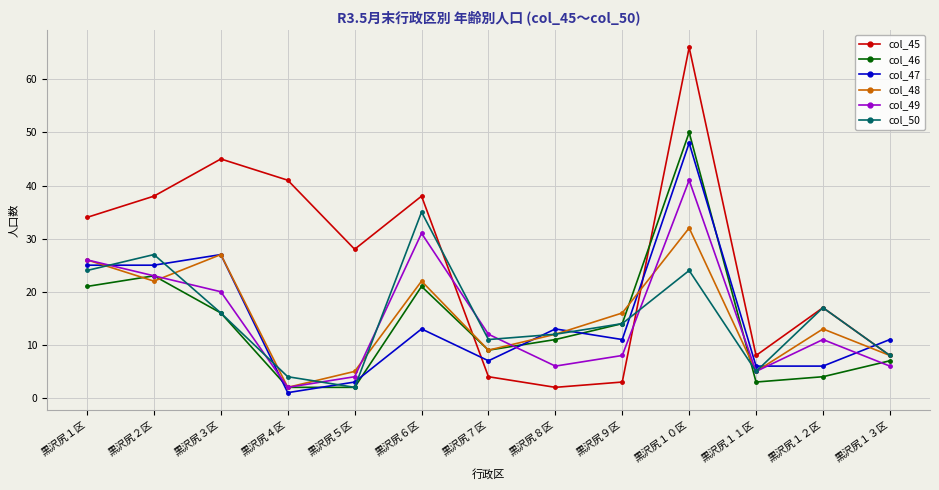

How many interior local peaks does the col_48 series have?

4